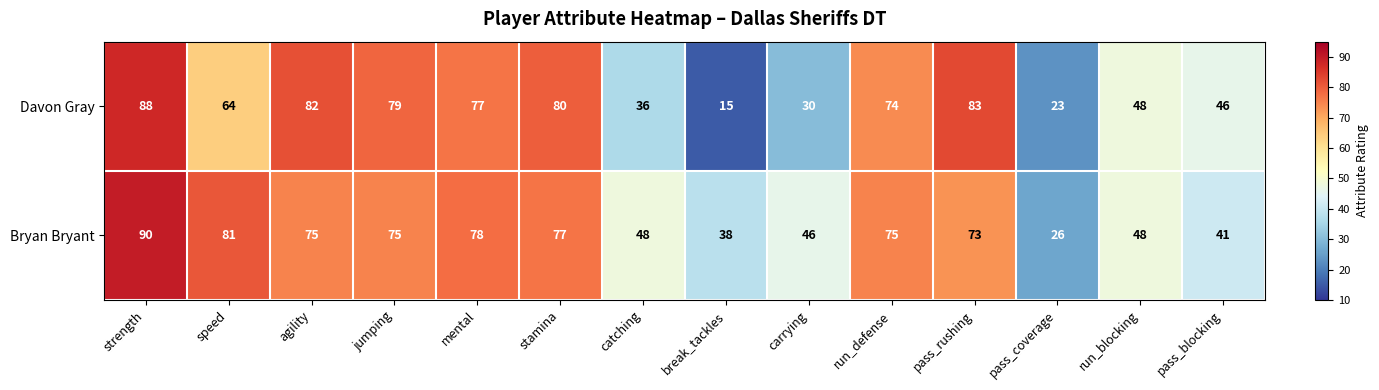

Which series has the widest spread of values?

Davon Gray